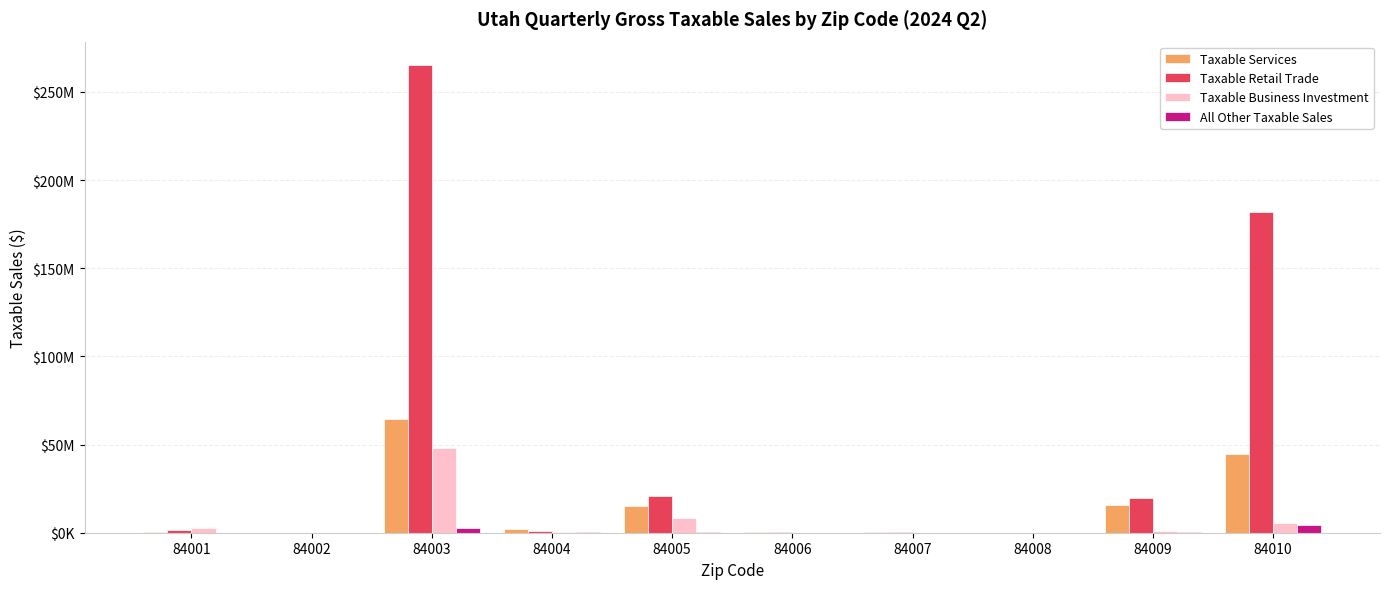

Which series has the largest range (max minus min)?

Taxable Retail Trade